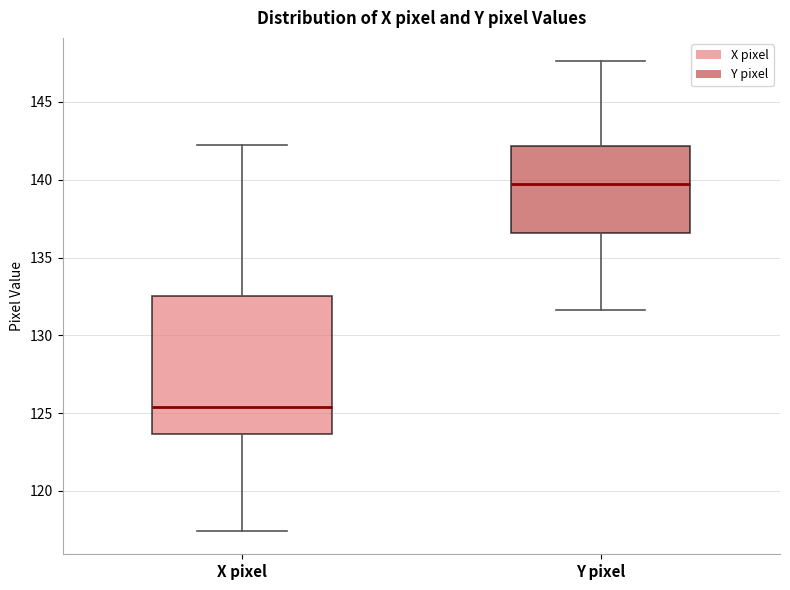

Reading left to right, transcribe this box plot: for each box, give where its median line is, the range the box spans, and where its two whiskers end, as read against the y-axis. The values are not printed on the chart, so give them approximately, as read against the axis.

X pixel: median 125.5, box 123.5 to 132.5, whiskers 117.5 to 142.0
Y pixel: median 139.5, box 136.5 to 142.0, whiskers 131.5 to 147.5